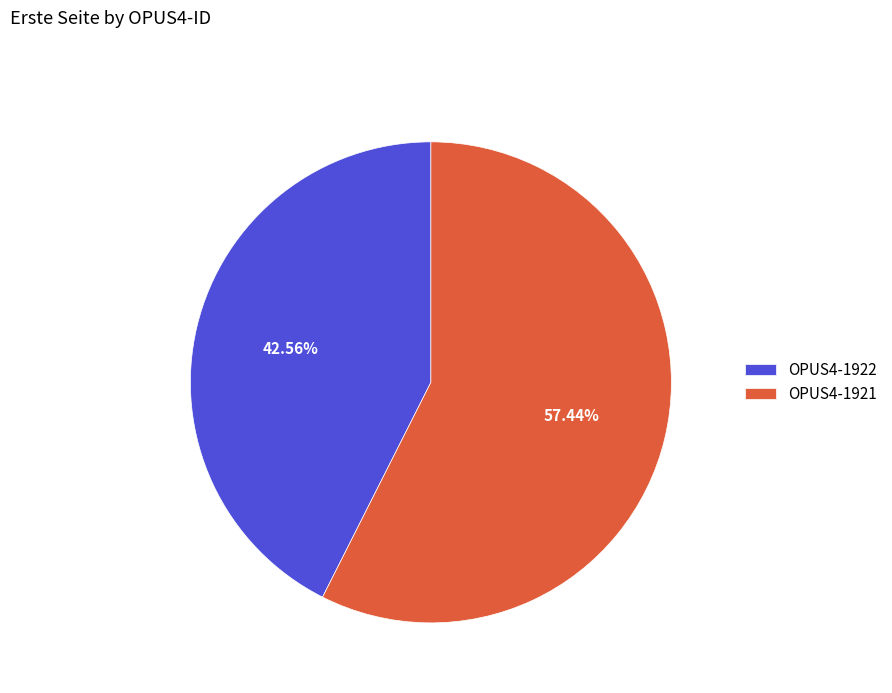

How many slices are in this pie chart?

2